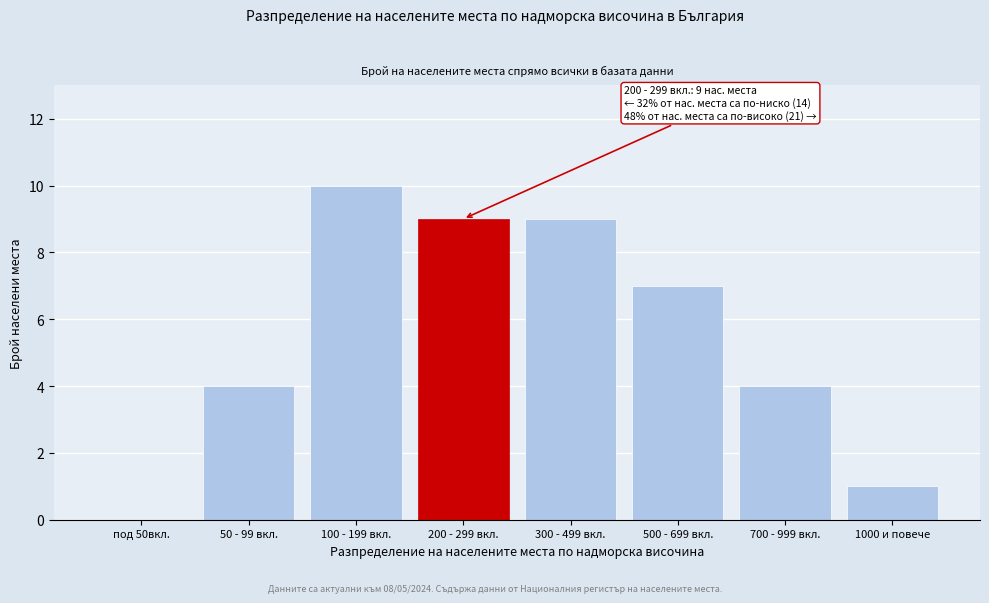

Reading right to left, what are all the values shown in this chart?

1000 и повече=1	700 - 999 вкл.=4	500 - 699 вкл.=7	300 - 499 вкл.=9	200 - 299 вкл.=9	100 - 199 вкл.=10	50 - 99 вкл.=4	под 50вкл.=0